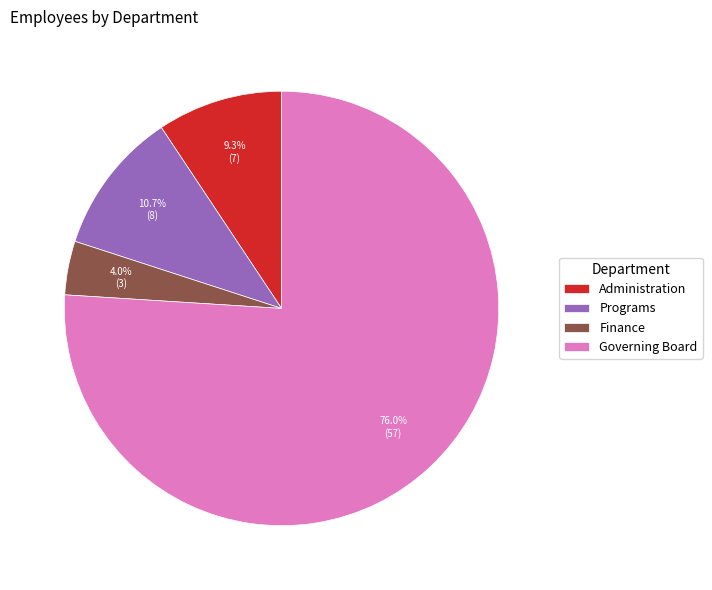

Do Governing Board and Finance together represent more than half of the pie?

Yes